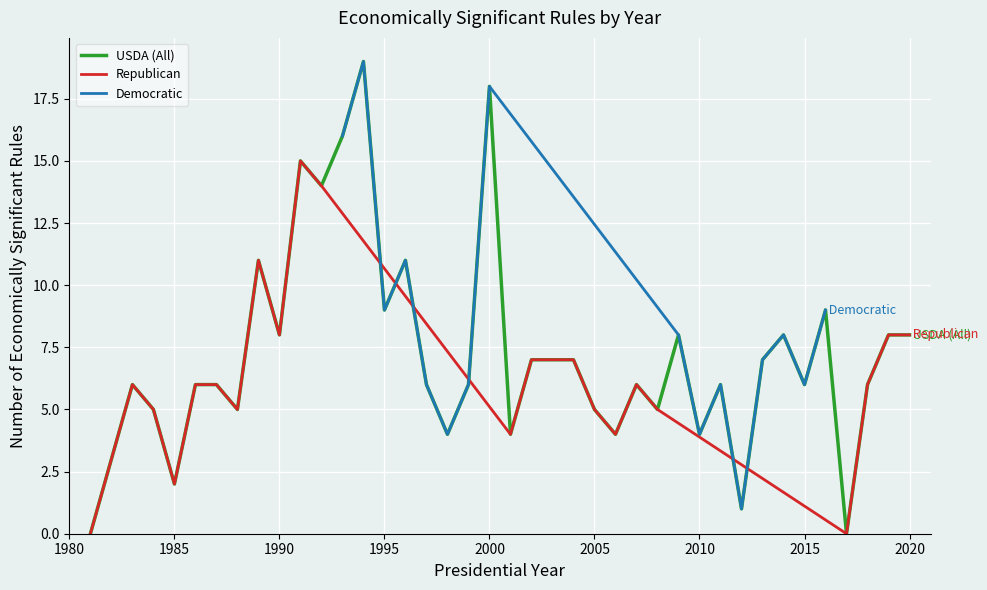

Which category has the lowest value in the USDA series?

1981